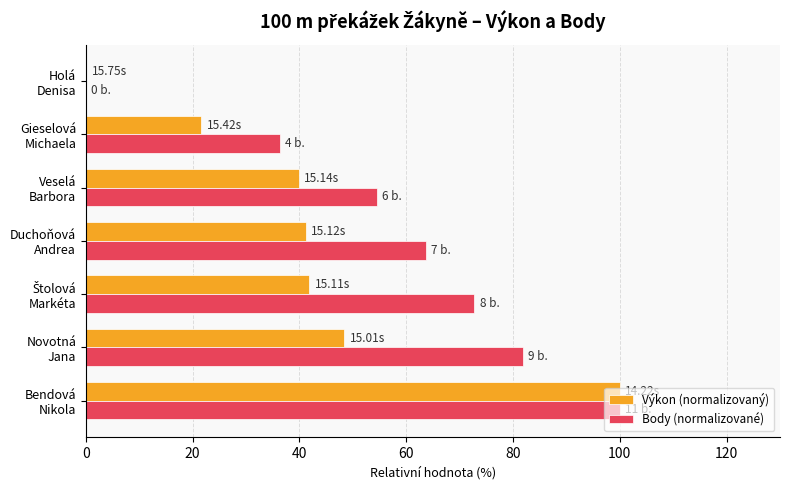

What is the sum of all Body (normalizované) values?

409.1